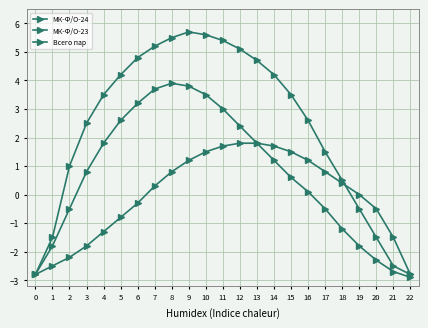

True or false: МК-Ф/О-24 and МК-Ф/О-23 cross at least once.

False